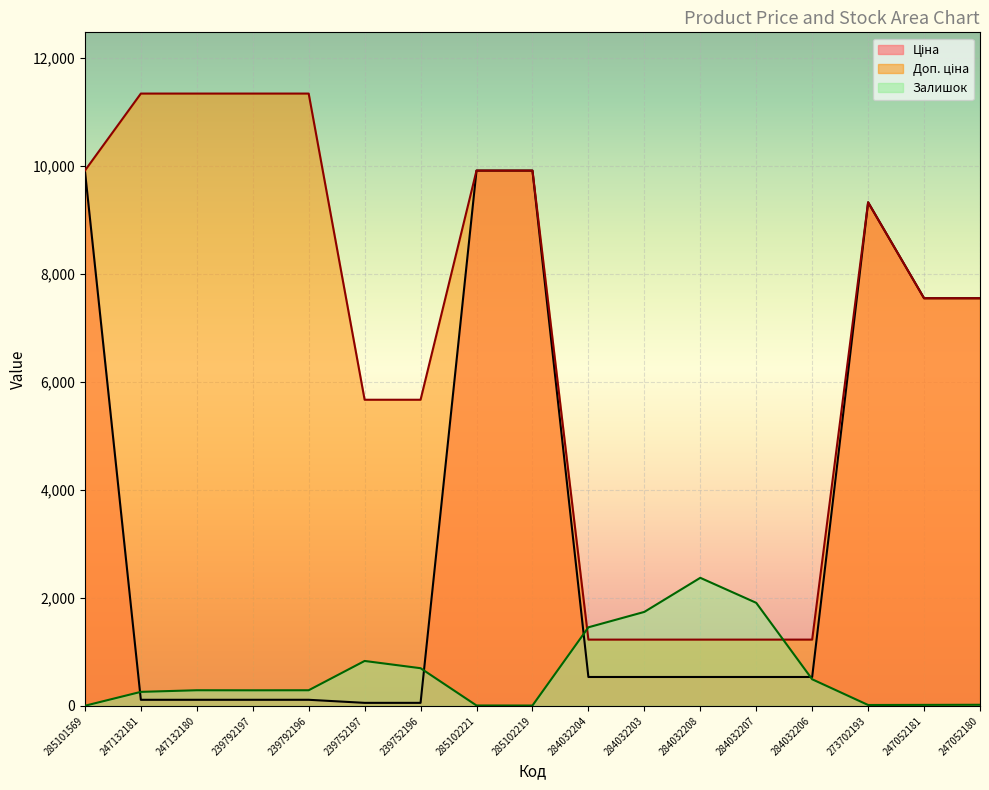

The Залишок series shows 11.7 at 273702193. True or false?

False